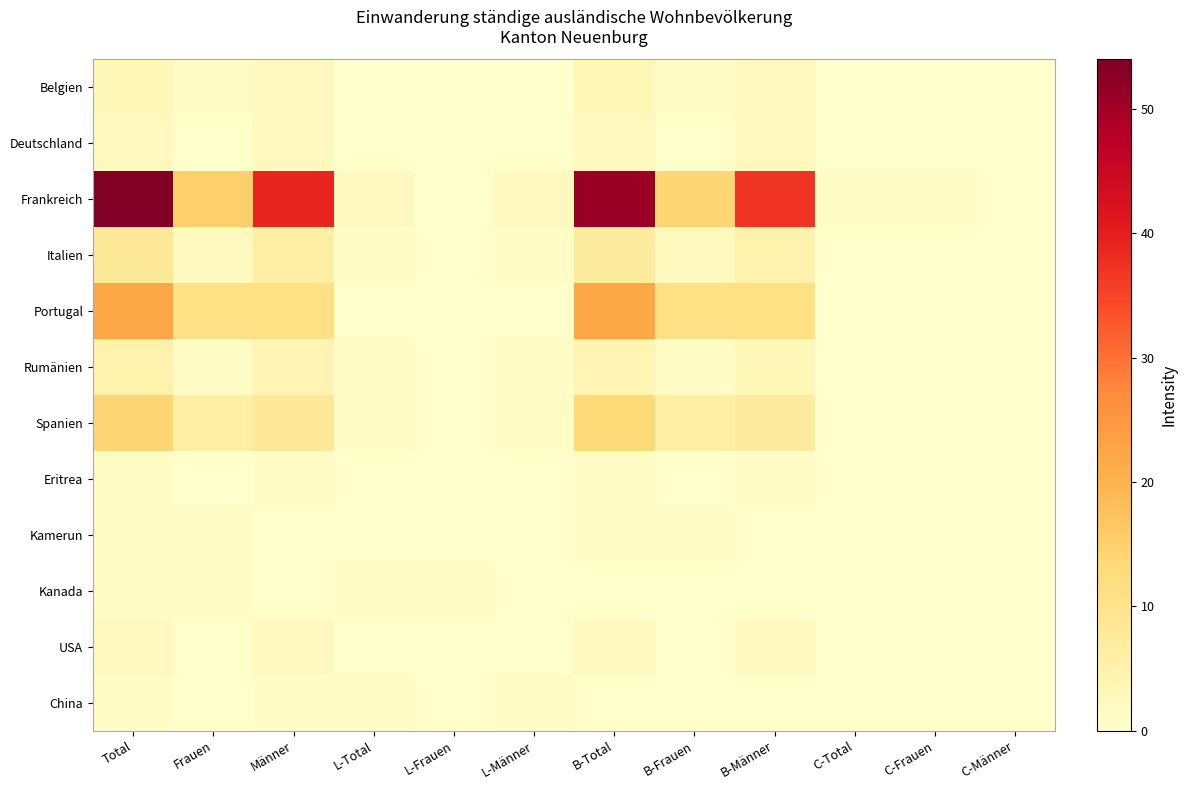

Reading left to right, what are all the values shown in this chart?

Belgien: Total=3	Frauen=1	Männer=2	L-Total=0	L-Frauen=0	L-Männer=0	B-Total=3	B-Frauen=1	B-Männer=2	C-Total=0	C-Frauen=0	C-Männer=0
Deutschland: Total=2	Frauen=0	Männer=2	L-Total=0	L-Frauen=0	L-Männer=0	B-Total=2	B-Frauen=0	B-Männer=2	C-Total=0	C-Frauen=0	C-Männer=0
Frankreich: Total=54	Frauen=15	Männer=39	L-Total=2	L-Frauen=0	L-Männer=2	B-Total=51	B-Frauen=14	B-Männer=37	C-Total=1	C-Frauen=1	C-Männer=0
Italien: Total=8	Frauen=2	Männer=6	L-Total=1	L-Frauen=0	L-Männer=1	B-Total=7	B-Frauen=2	B-Männer=5	C-Total=0	C-Frauen=0	C-Männer=0
Portugal: Total=22	Frauen=11	Männer=11	L-Total=0	L-Frauen=0	L-Männer=0	B-Total=22	B-Frauen=11	B-Männer=11	C-Total=0	C-Frauen=0	C-Männer=0
Rumänien: Total=5	Frauen=1	Männer=4	L-Total=1	L-Frauen=0	L-Männer=1	B-Total=4	B-Frauen=1	B-Männer=3	C-Total=0	C-Frauen=0	C-Männer=0
Spanien: Total=14	Frauen=6	Männer=8	L-Total=1	L-Frauen=0	L-Männer=1	B-Total=13	B-Frauen=6	B-Männer=7	C-Total=0	C-Frauen=0	C-Männer=0
Eritrea: Total=1	Frauen=0	Männer=1	L-Total=0	L-Frauen=0	L-Männer=0	B-Total=1	B-Frauen=0	B-Männer=1	C-Total=0	C-Frauen=0	C-Männer=0
Kamerun: Total=1	Frauen=1	Männer=0	L-Total=0	L-Frauen=0	L-Männer=0	B-Total=1	B-Frauen=1	B-Männer=0	C-Total=0	C-Frauen=0	C-Männer=0
Kanada: Total=1	Frauen=1	Männer=0	L-Total=1	L-Frauen=1	L-Männer=0	B-Total=0	B-Frauen=0	B-Männer=0	C-Total=0	C-Frauen=0	C-Männer=0
USA: Total=2	Frauen=0	Männer=2	L-Total=0	L-Frauen=0	L-Männer=0	B-Total=2	B-Frauen=0	B-Männer=2	C-Total=0	C-Frauen=0	C-Männer=0
China: Total=1	Frauen=0	Männer=1	L-Total=1	L-Frauen=0	L-Männer=1	B-Total=0	B-Frauen=0	B-Männer=0	C-Total=0	C-Frauen=0	C-Männer=0